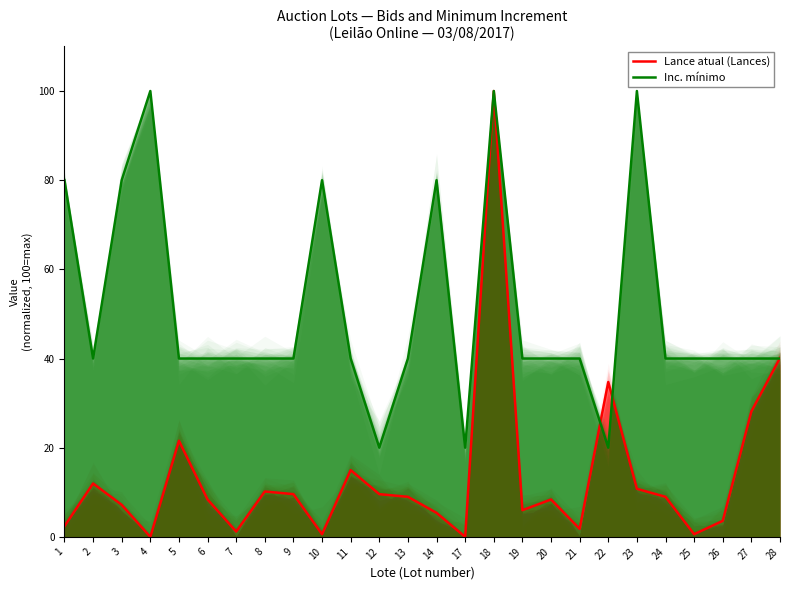

What is the spread (max minus min) of values at 3?

72.8